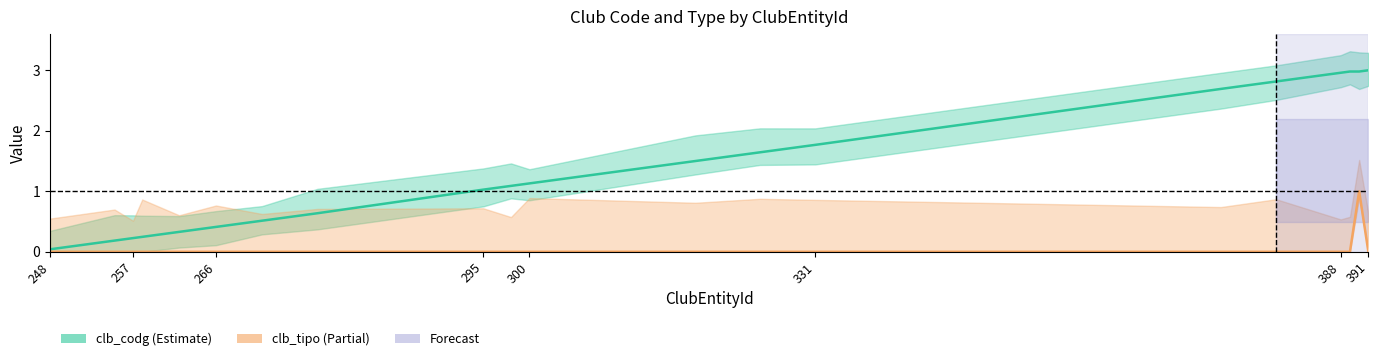

Count the clb_tipo values in the range 0 to 1.

20